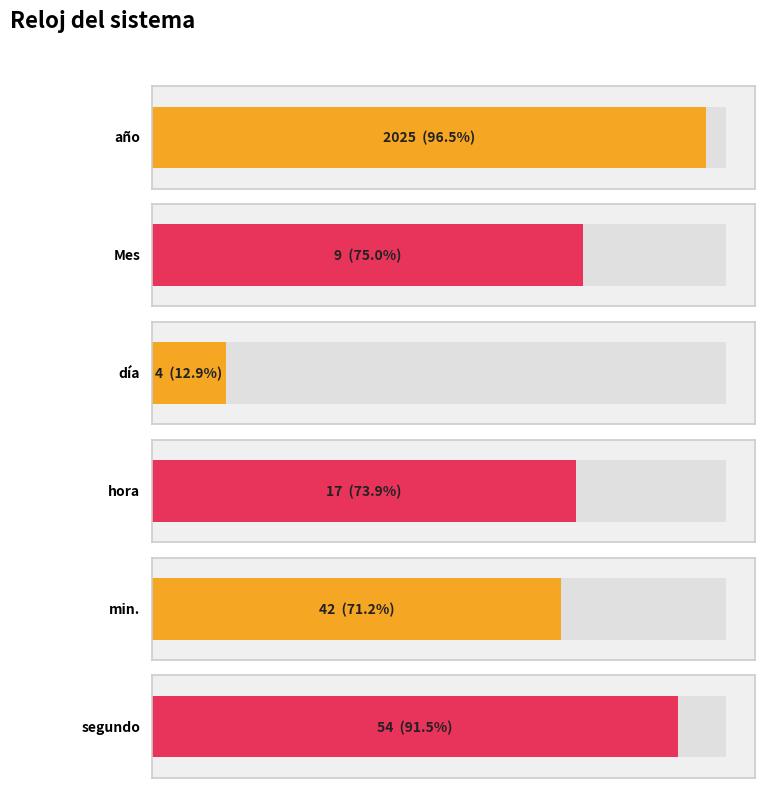

Which category has the highest value across all series?

año